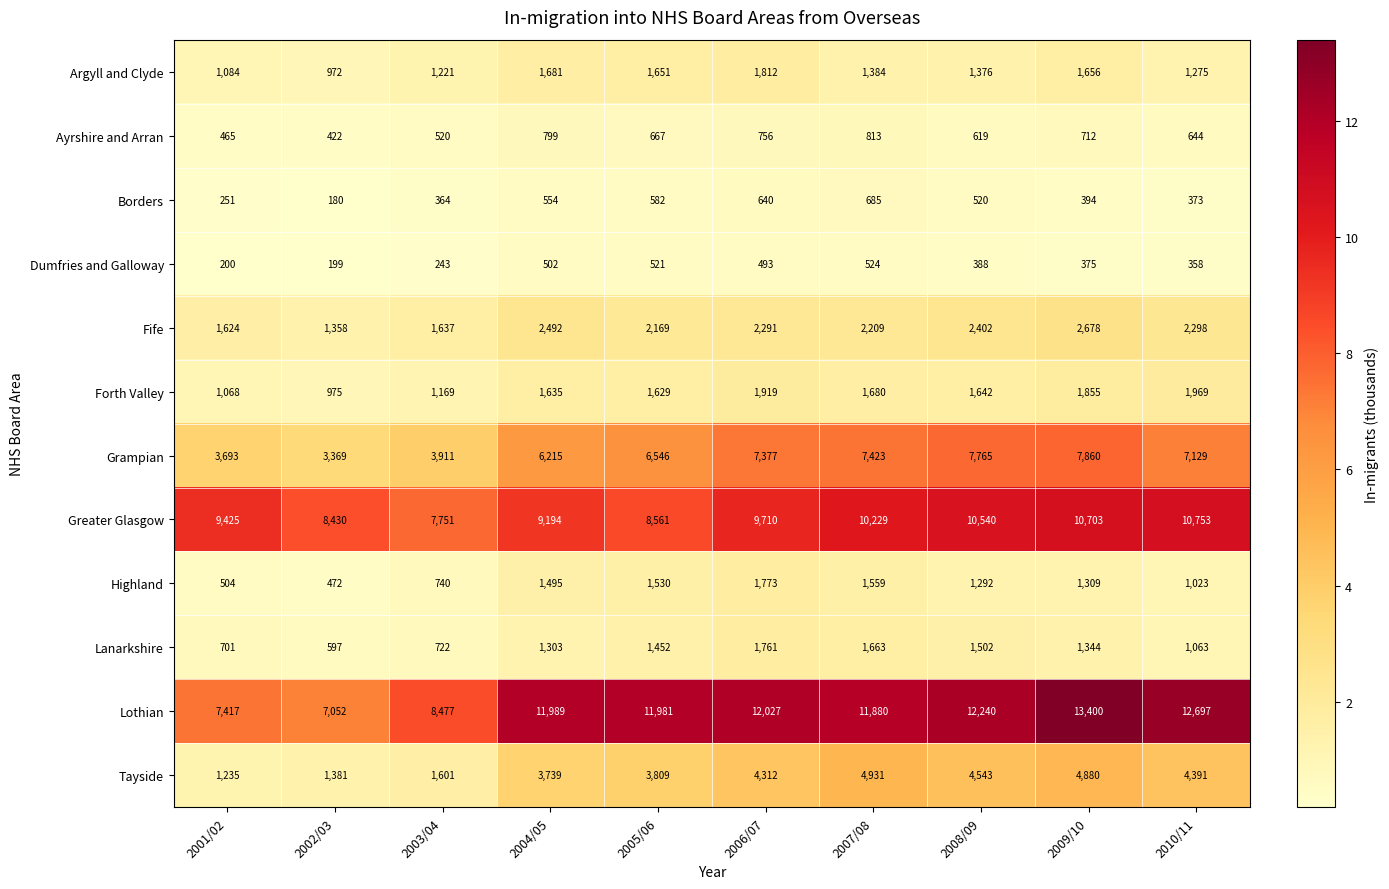

Which series has the largest total across all categories?

Lothian